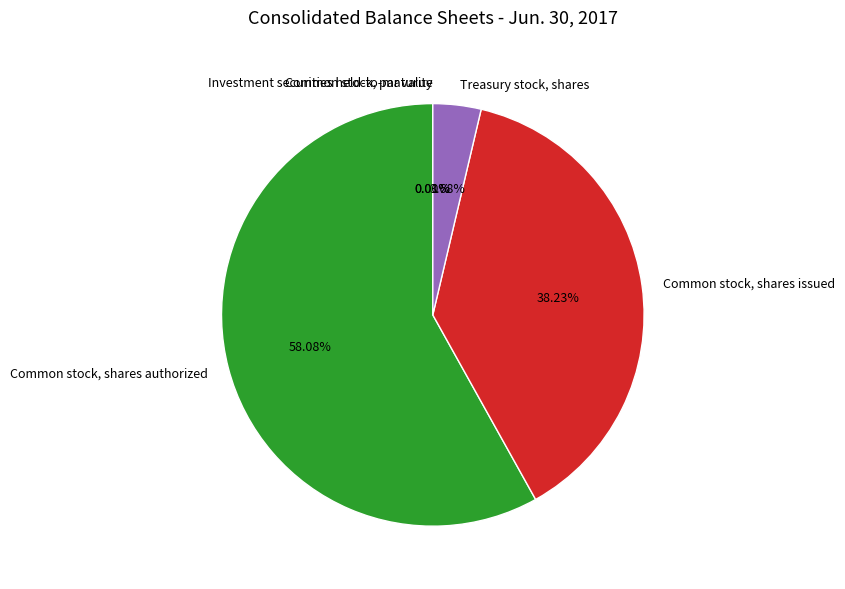

Which slice is the largest?

Common stock, shares authorized